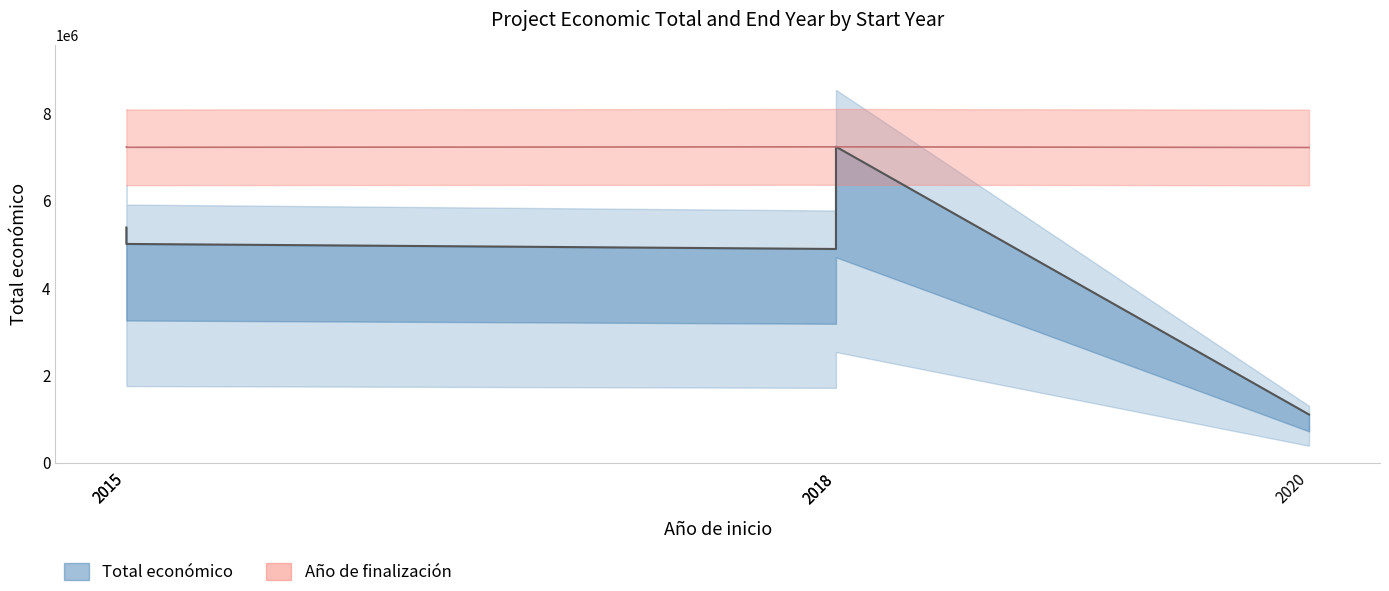

Approximately how many times larger is the value at 2015 compared to 2015?

1.0